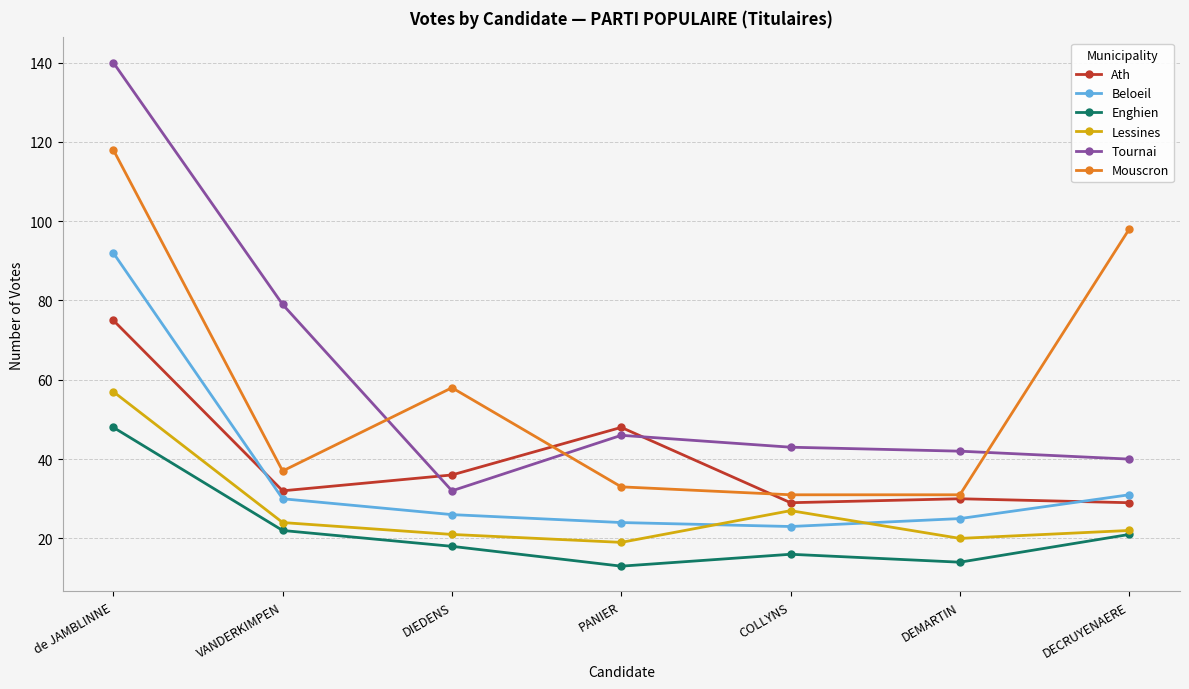

The value of Enghien at DEMARTIN is 20. True or false?

False